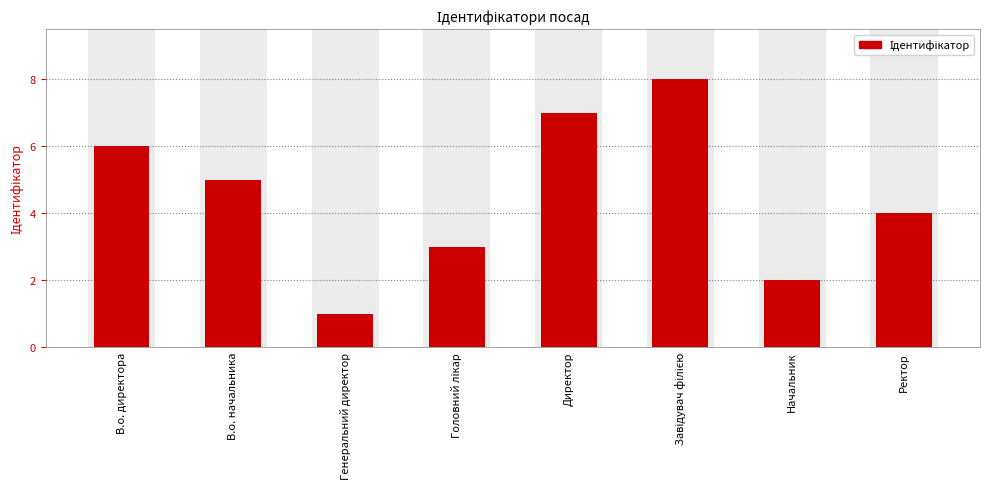

Reading right to left, list all the values displayed in this chart.

4	2	8	7	3	1	5	6